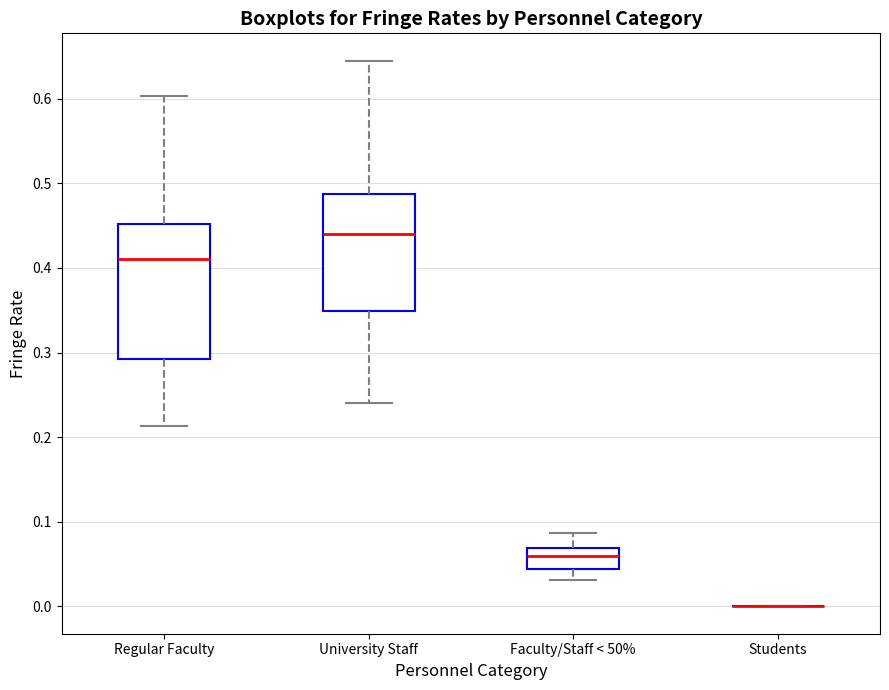

Reading left to right, read every box against the y-axis: the position of its median line, the range the box covers, and the ends of its whiskers. The values are not printed on the chart, so give them approximately, as read against the axis.

Regular Faculty: median 0.41, box 0.29 to 0.45, whiskers 0.21 to 0.60
University Staff: median 0.44, box 0.35 to 0.49, whiskers 0.24 to 0.64
Faculty/Staff < 50%: median 0.06, box 0.04 to 0.07, whiskers 0.03 to 0.09
Students: box collapsed to a line at 0.00, whiskers 0.00 to 0.00